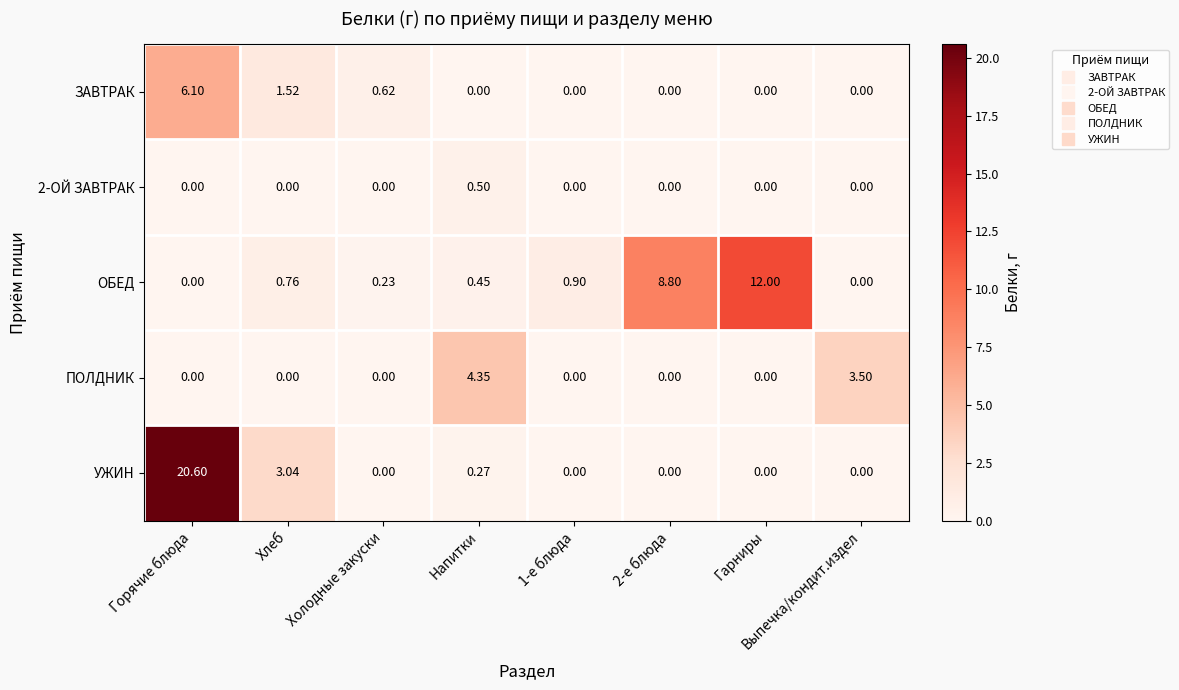

Which series has the largest total across all categories?

УЖИН